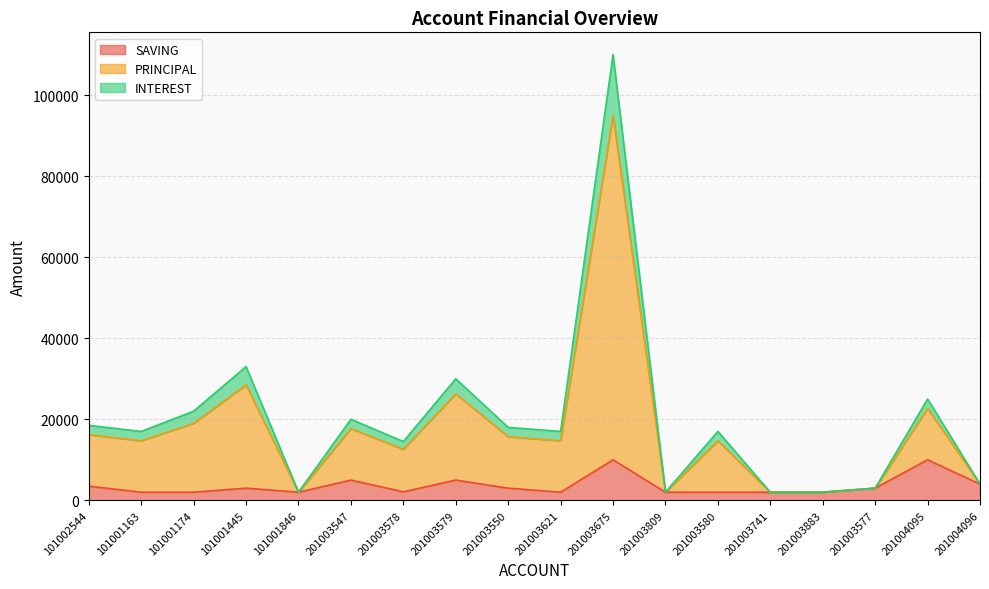

True or false: SAVING has a value of 3000 at 201003550.

True